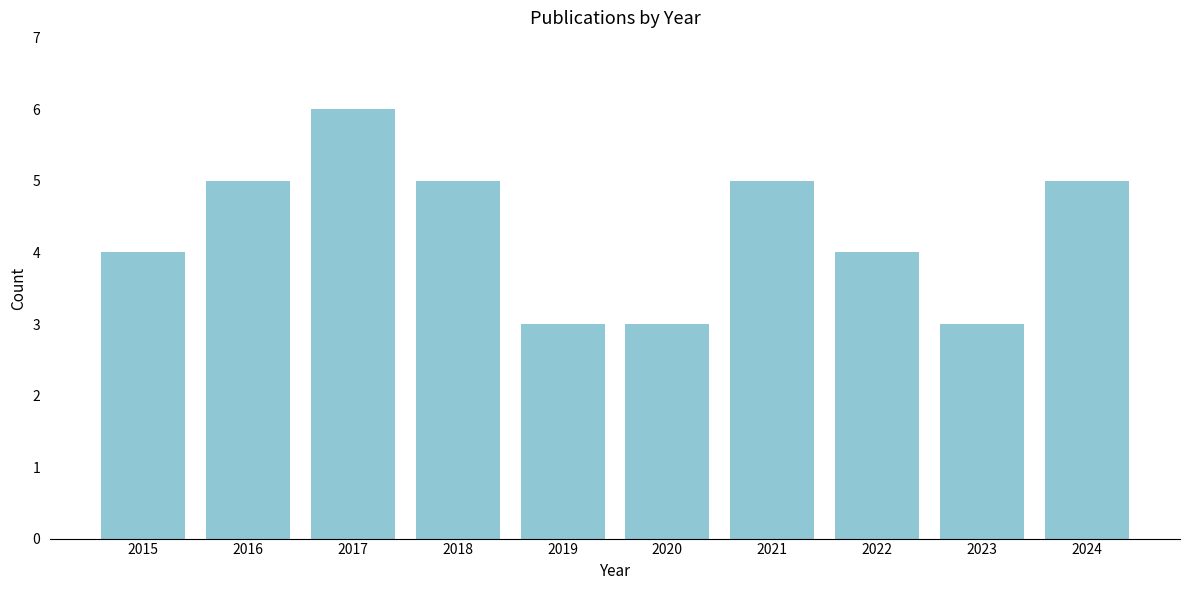

Reading left to right, transcribe all the data shown in this chart.

2015=4	2016=5	2017=6	2018=5	2019=3	2020=3	2021=5	2022=4	2023=3	2024=5